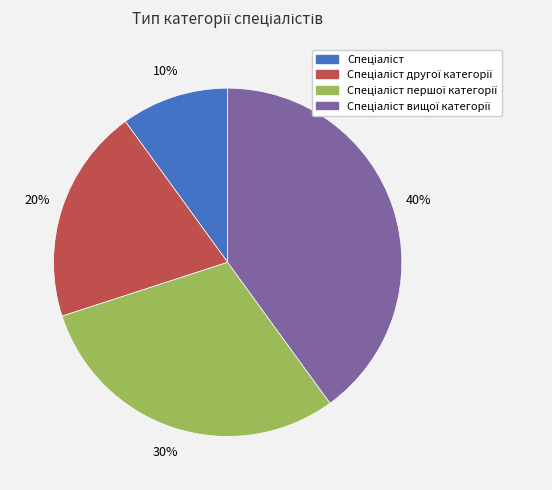

To the nearest percent, what is the average slice percentage?

25%